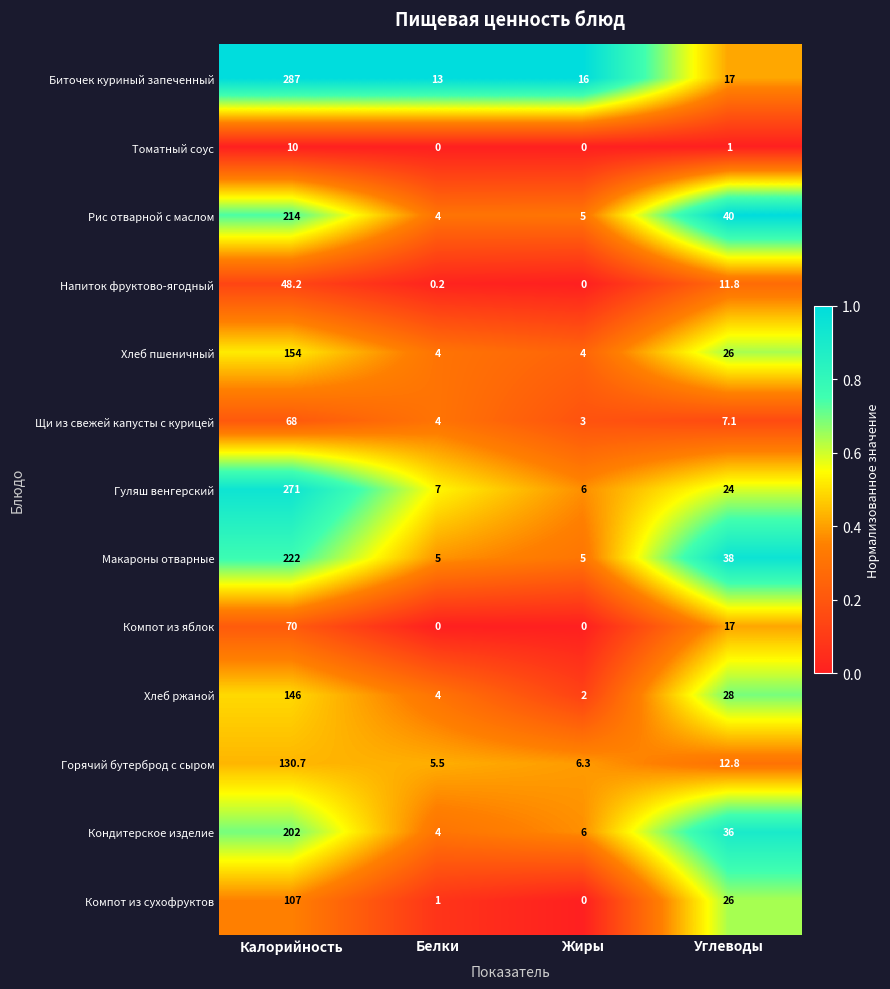

Which series has the largest range (max minus min)?

Биточек куриный запеченный